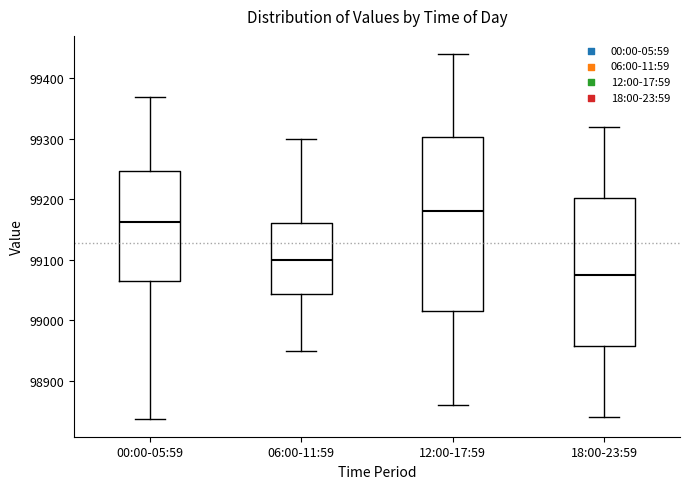

Which box is the tallest, from its lower edge to its upper edge?

12:00-17:59